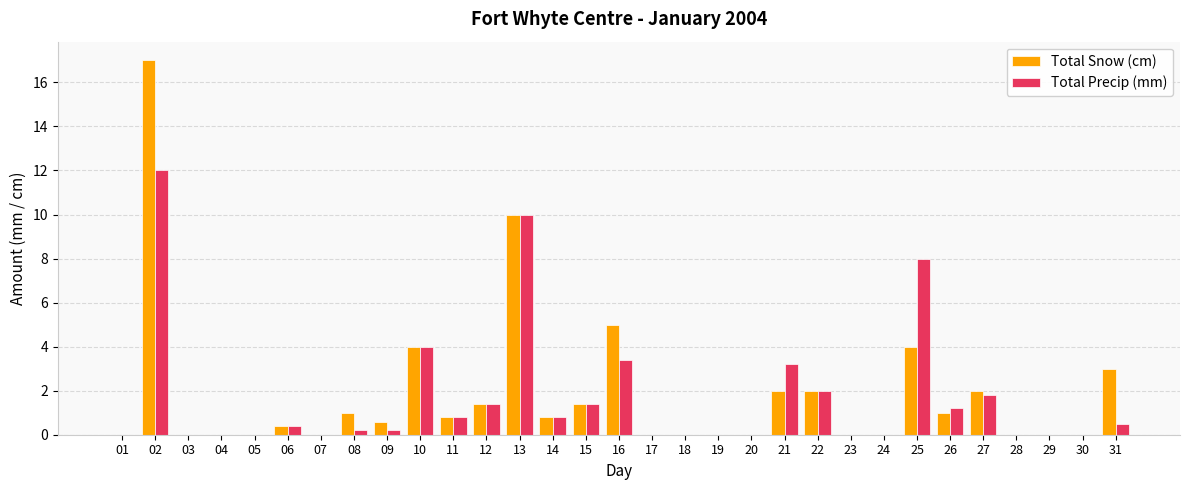

Does the chart contain stacked bars?

No